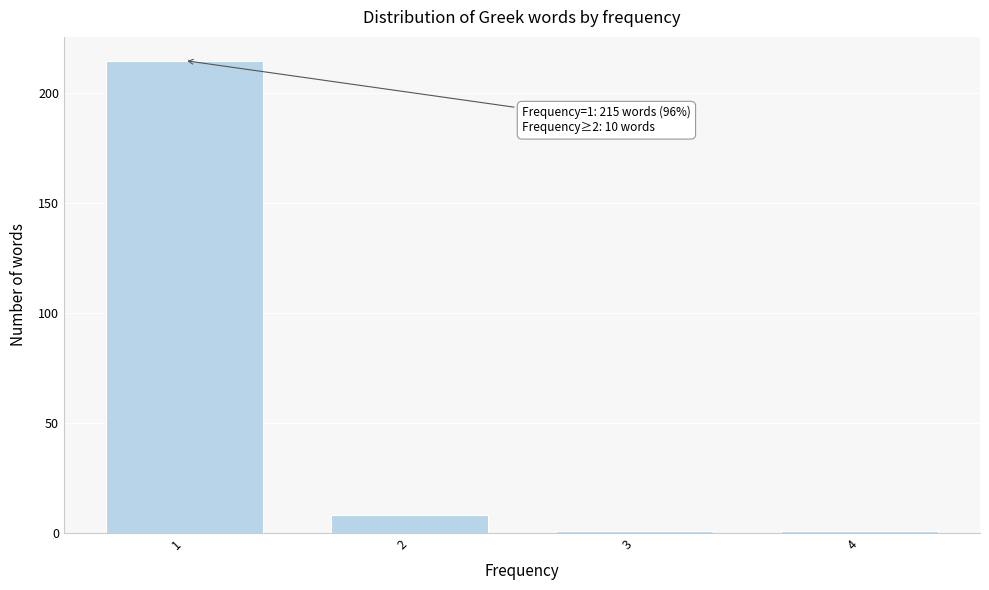

Reading left to right, what are all the values shown in this chart?

1=215	2=8	3=1	4=1